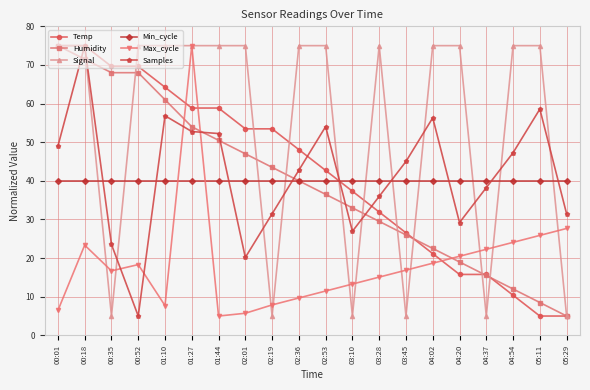

What is the value of the Temp point at the 4th from the left?

69.6